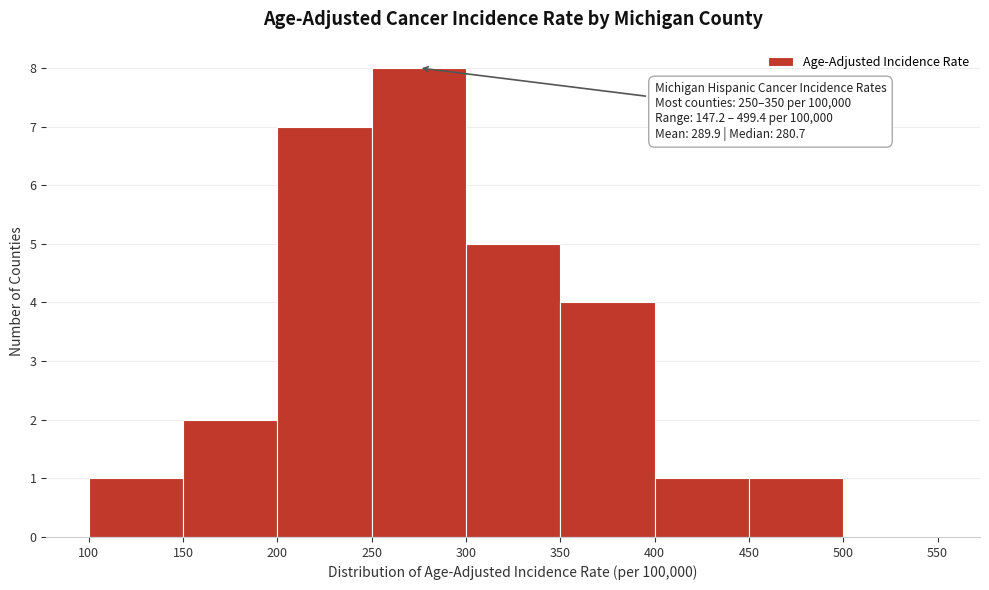

Which range on the x-axis has the tallest bar?

250 to 300